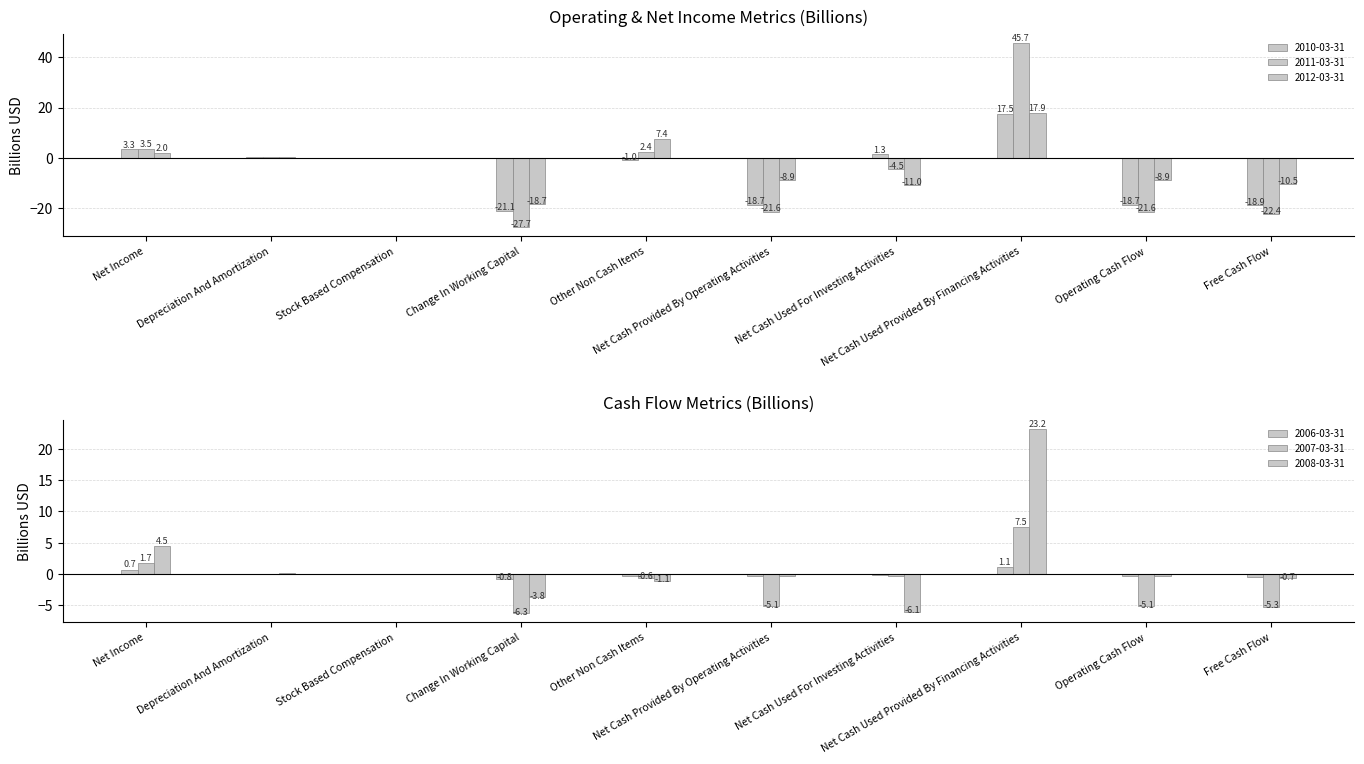

Which series has the largest total across all categories?

2008-03-31